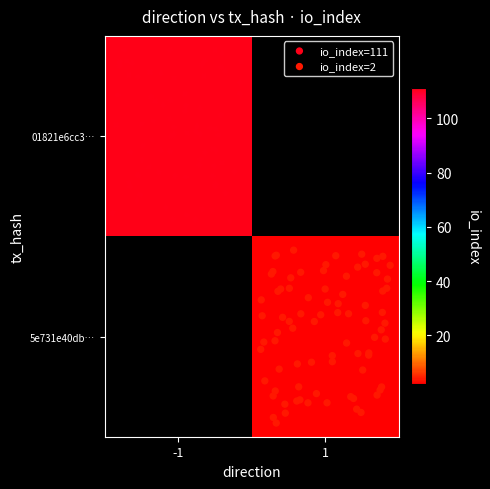

At how many categories does at least one series exceed 109?

1